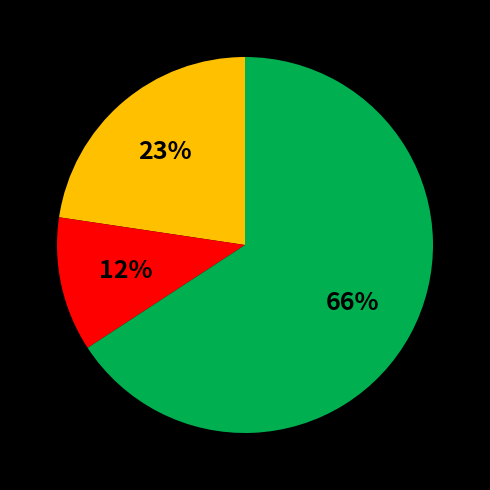

To the nearest percent, what is the average slice percentage?

33%